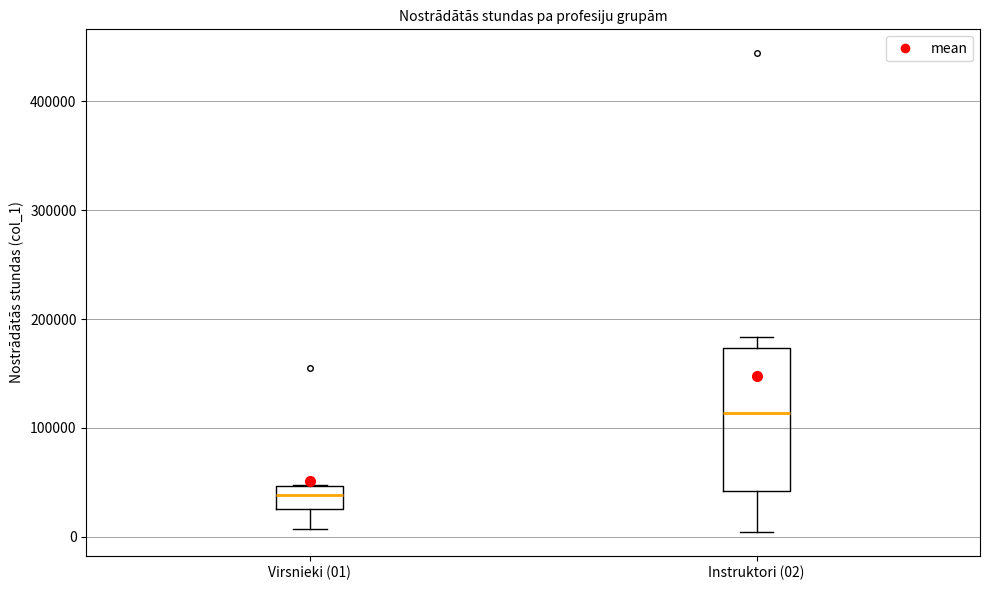

Which box is the tallest, from its lower edge to its upper edge?

Instruktori (02)